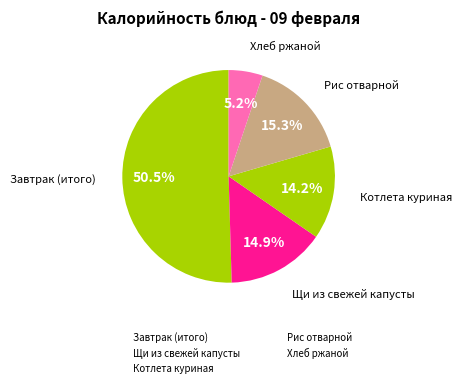

Which slice is the largest?

Завтрак (итого)